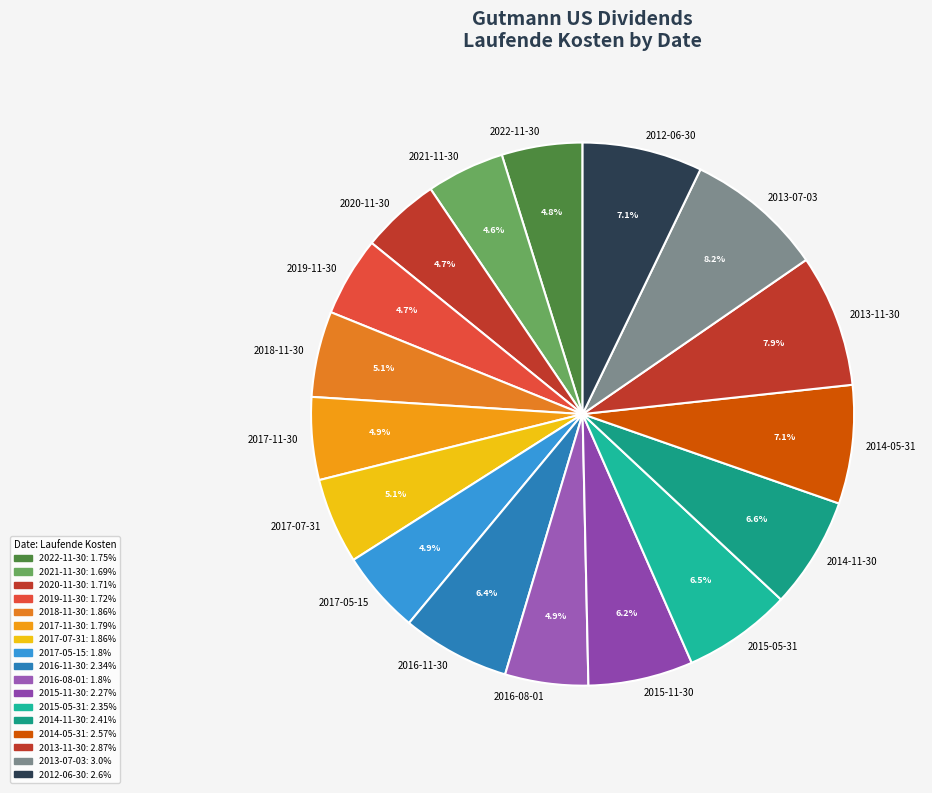

Is there any slice that represents more than half of the pie?

No